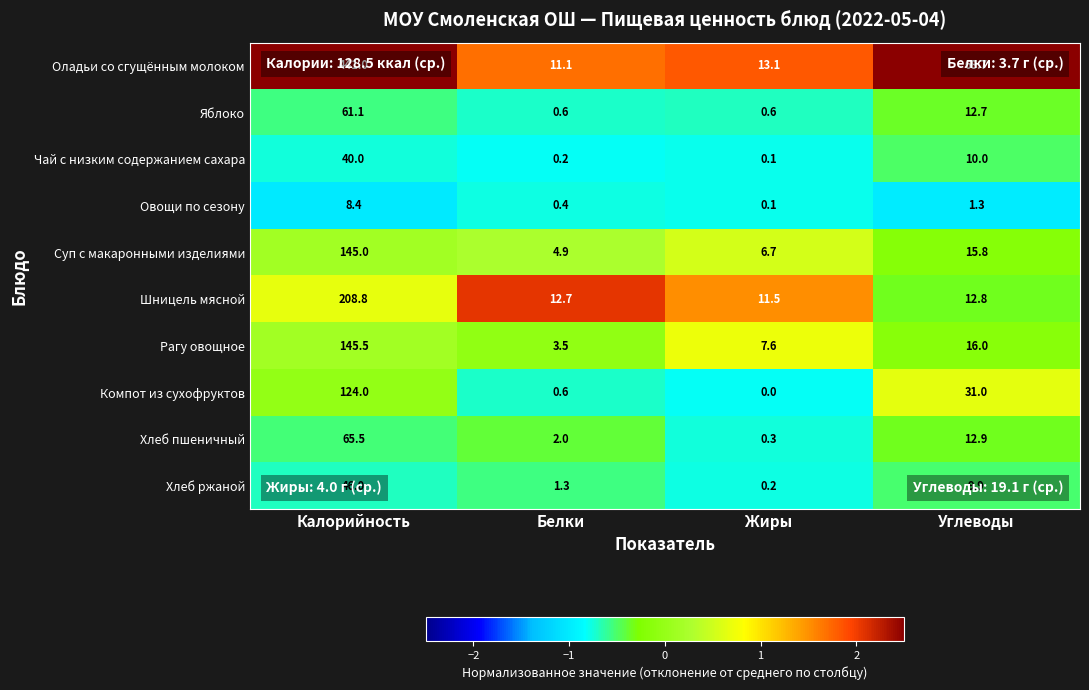

Which series has the largest range (max minus min)?

Оладьи со сгущённым молоком